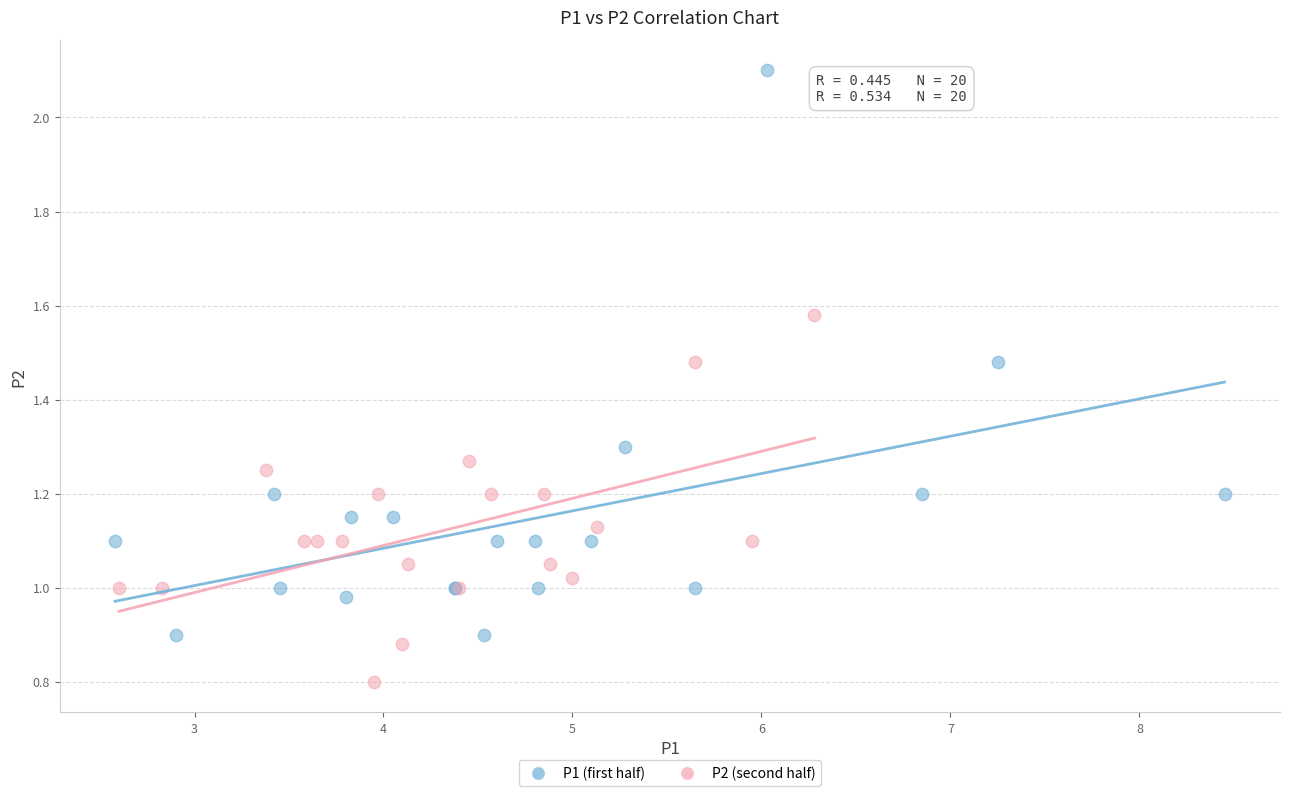

Which series reaches the maximum Y coordinate?

P1 (first half)